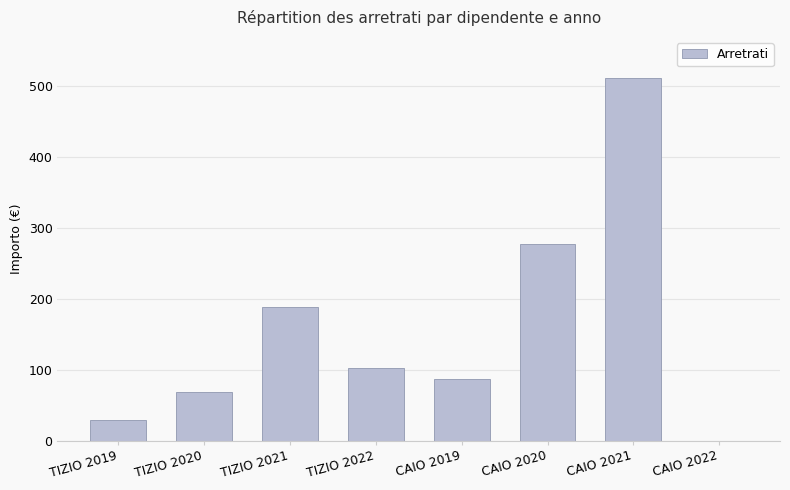

True or false: the data shows 395.5 at CAIO 2020.

False